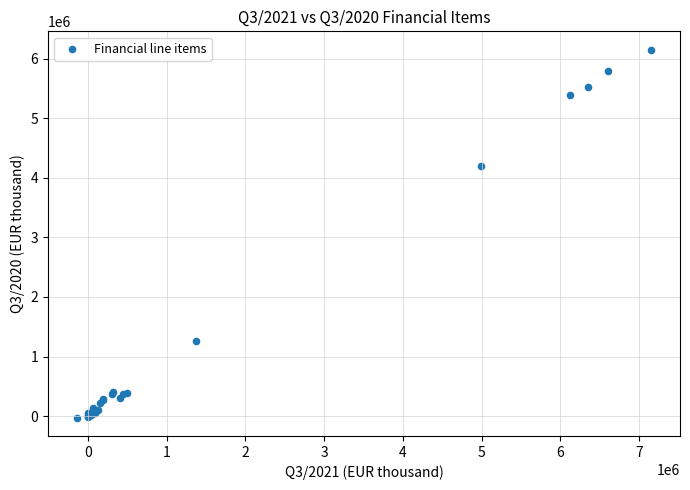

What Y value in the scatter plot is closest to 3062831?

4190882.0